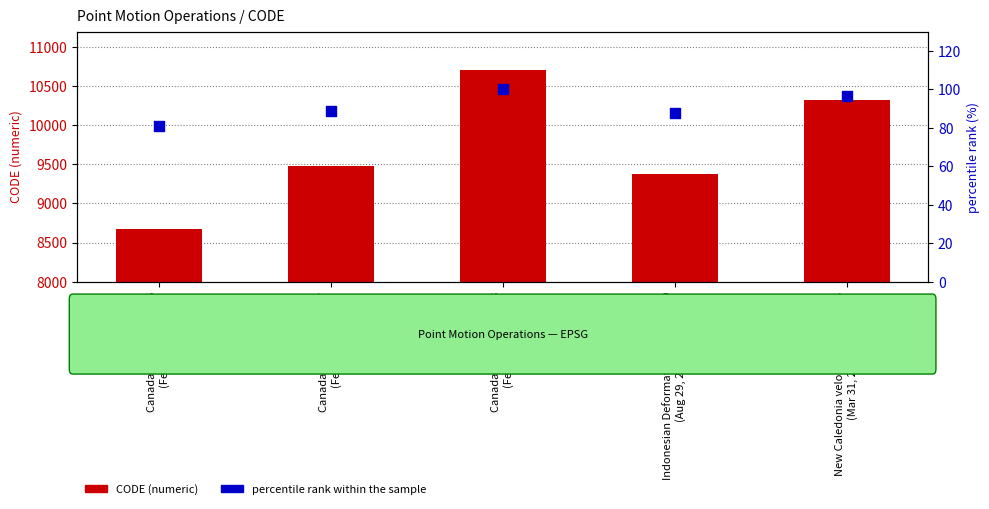

At which category is the sum across all series the highest?

Canada velocity grid v8
(Feb 19, 2025)